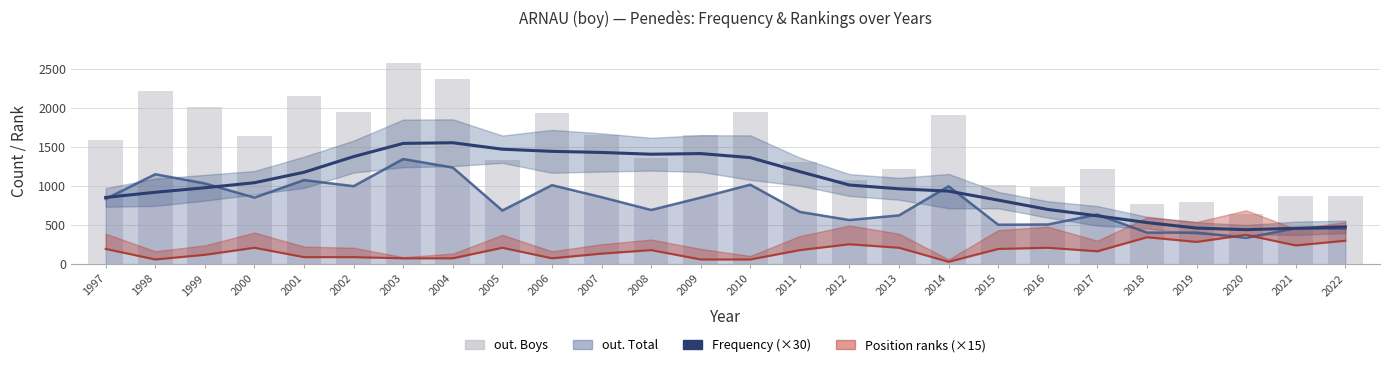

At which category is the sum across all series the highest?

2003